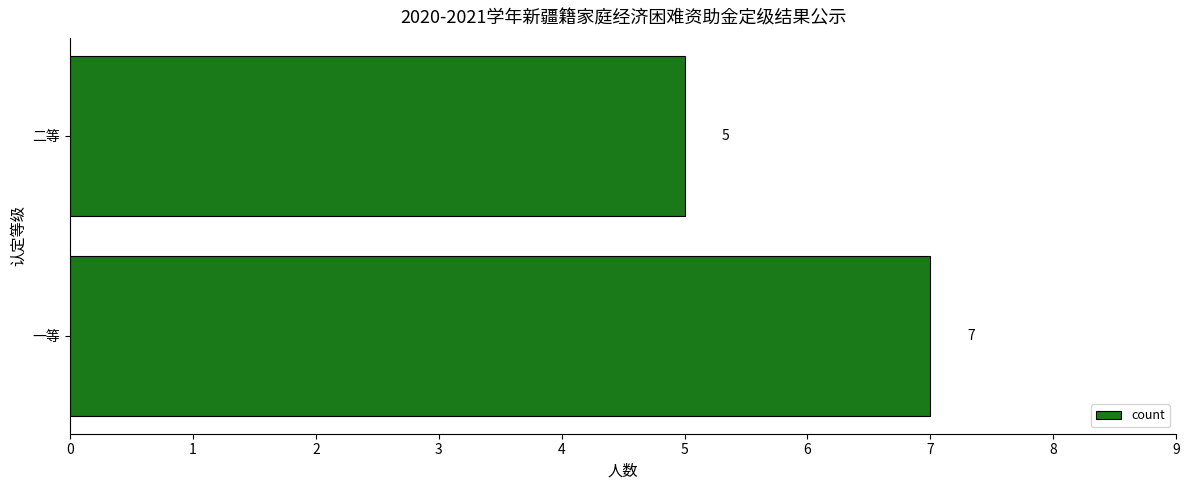

Count the values in the range 5 to 7.

2